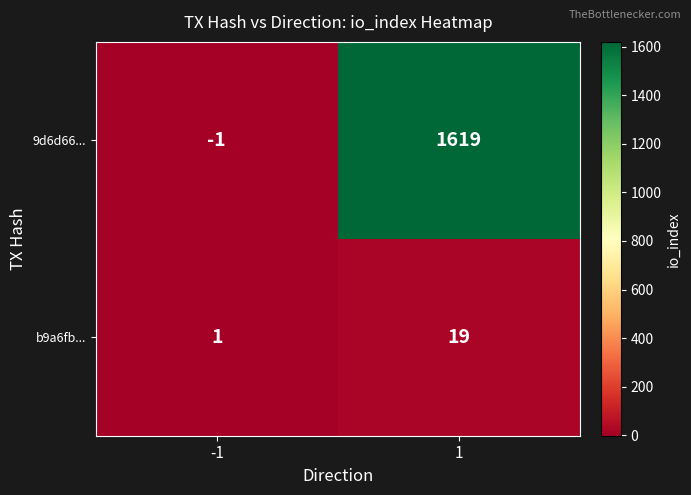

What is the difference between the 9d6d66... values at 1 and -1?

1620